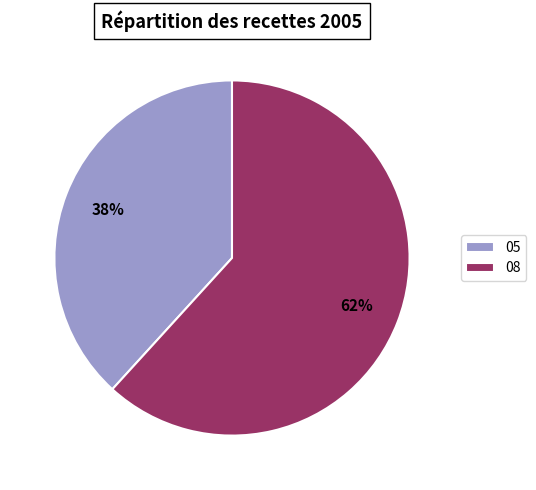

To the nearest percent, what is the combined percentage of 08 and 05?

100%